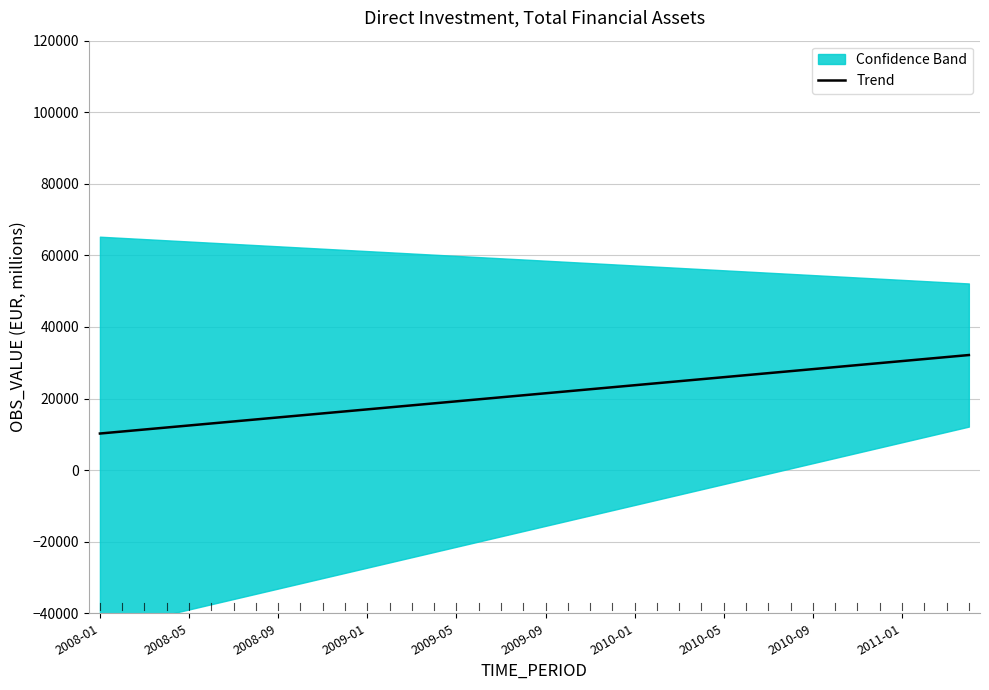

What is the difference between the maximum and minimum values?

21931.5